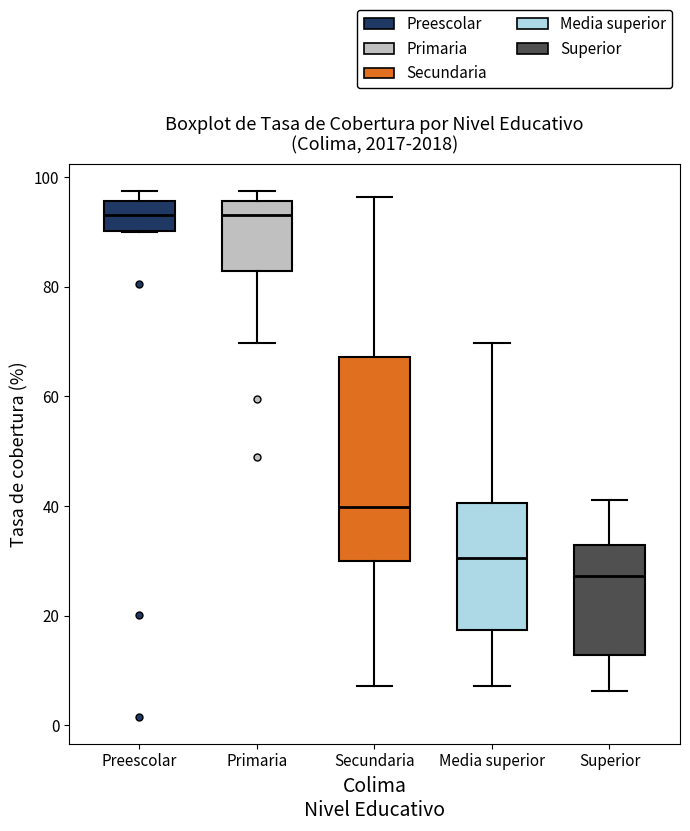

Reading left to right, transcribe this box plot: for each box, give where its median line is, the range the box spans, and where its two whiskers end, as read against the y-axis. The values are not printed on the chart, so give them approximately, as read against the axis.

Preescolar: median 94, box 90 to 96, whiskers 90 to 98
Primaria: median 94, box 82 to 96, whiskers 70 to 98
Secundaria: median 40, box 30 to 68, whiskers 8 to 96
Media superior: median 30, box 18 to 40, whiskers 8 to 70
Superior: median 28, box 12 to 32, whiskers 6 to 42